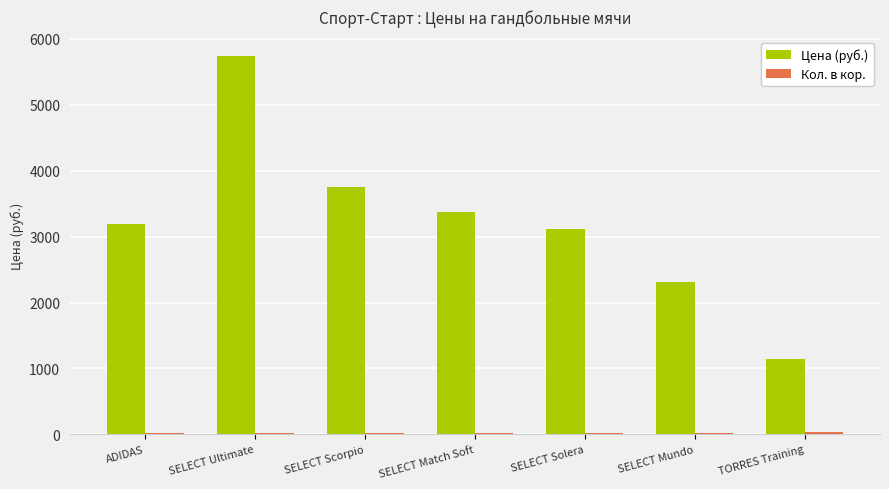

Which category has the highest value in the Цена (руб.) series?

SELECT Ultimate